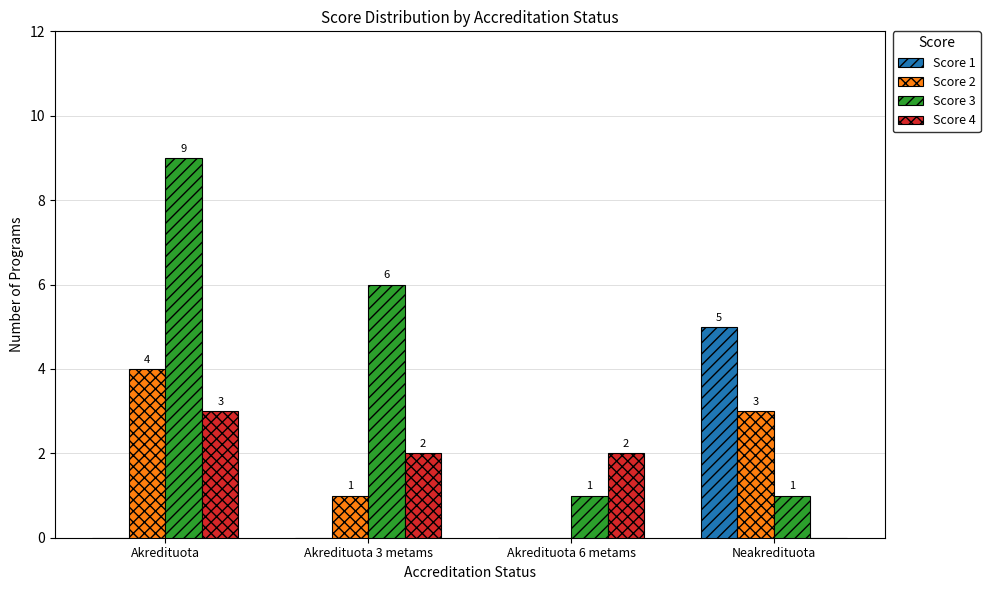

At which category is the sum across all series the highest?

Akredituota